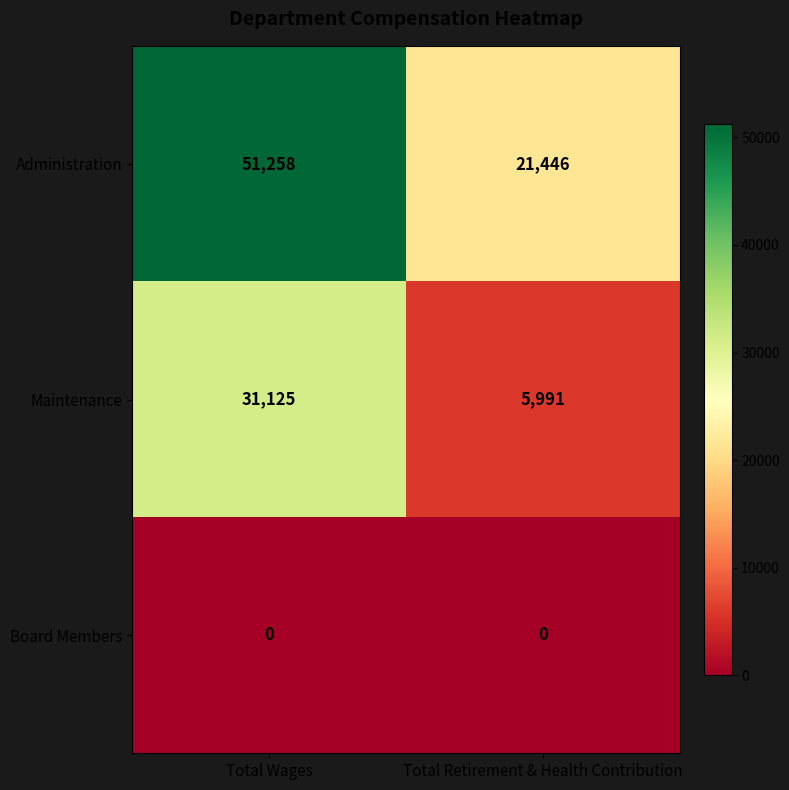

Count the number of categories in the chart.

2